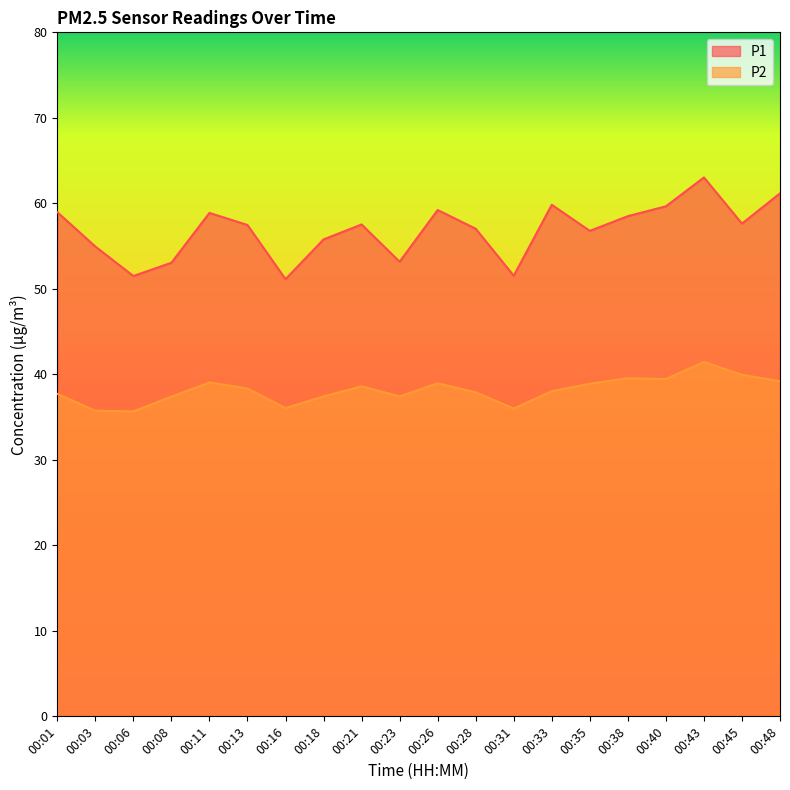

In P2, how many points are lower than both neighbors (excluding endpoints)?

5